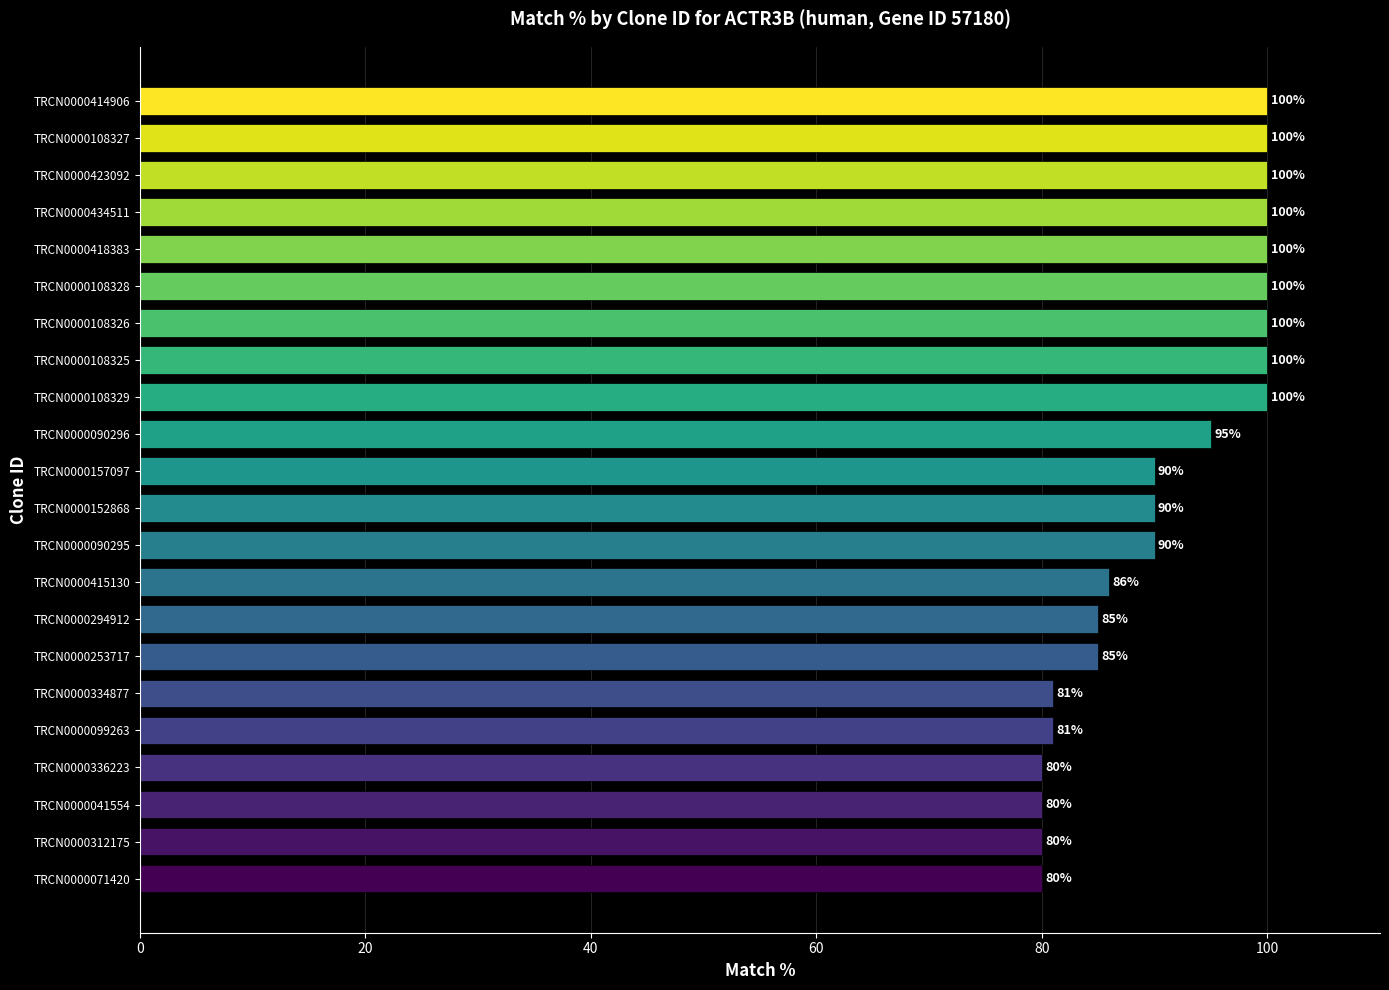

Read the value at TRCN0000152868.

90